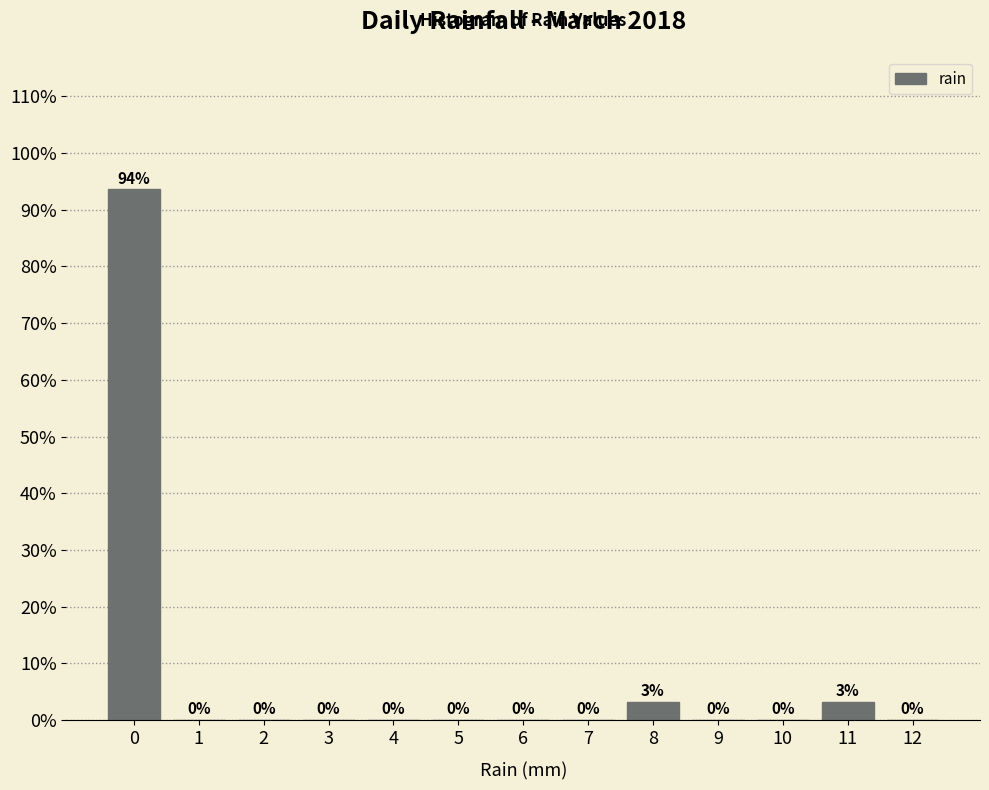

Between 11 and 12, which is larger?

11